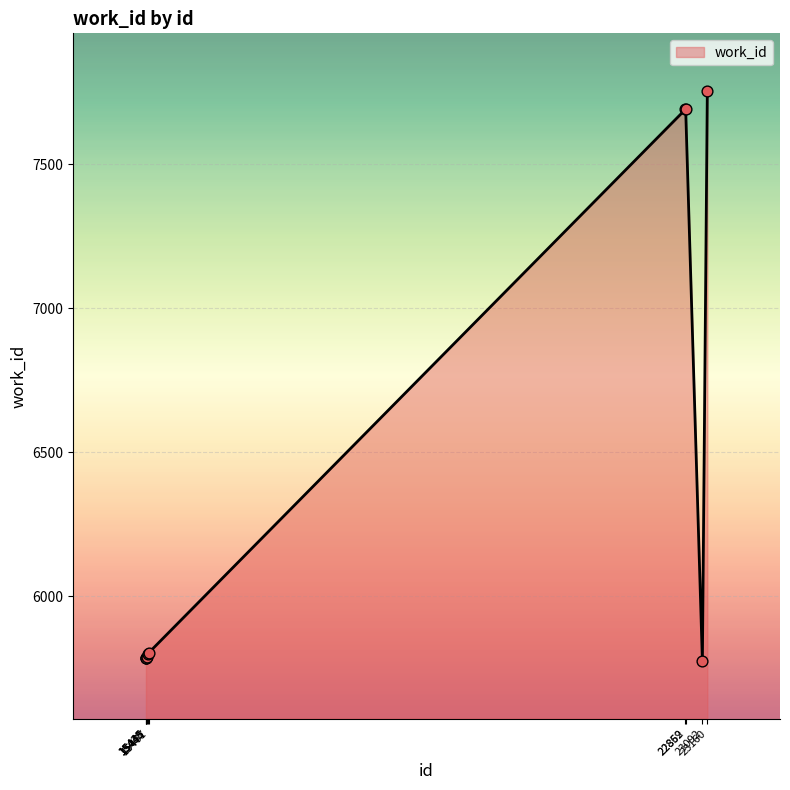

Approximately how many times larger is the value at 15435 compared to 15441?

1.0